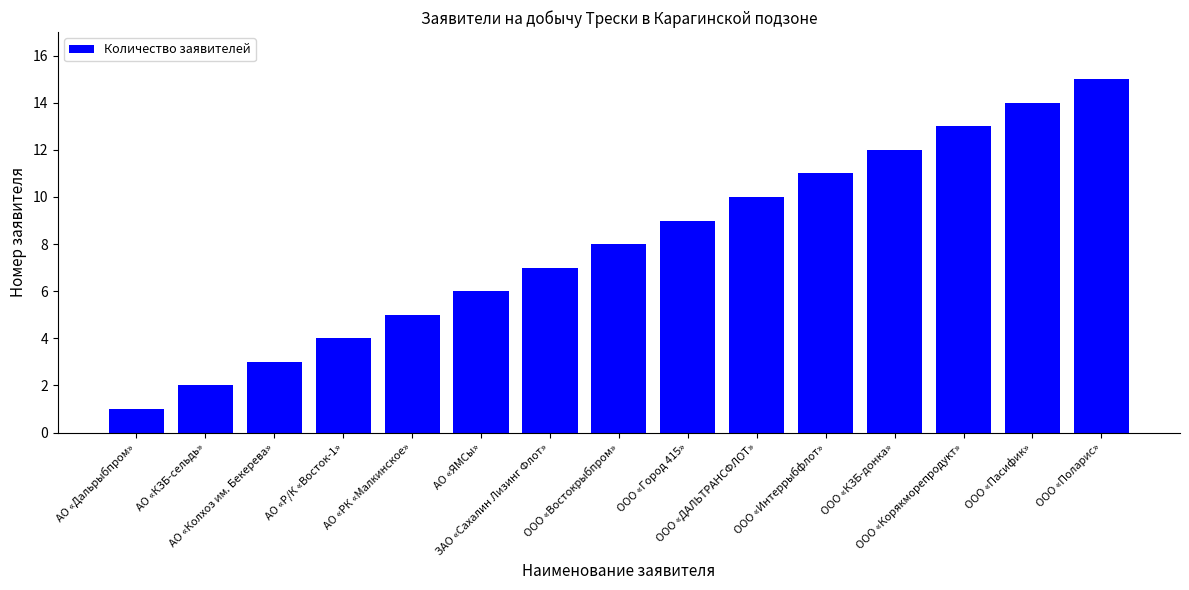

How many series are shown in this chart?

1